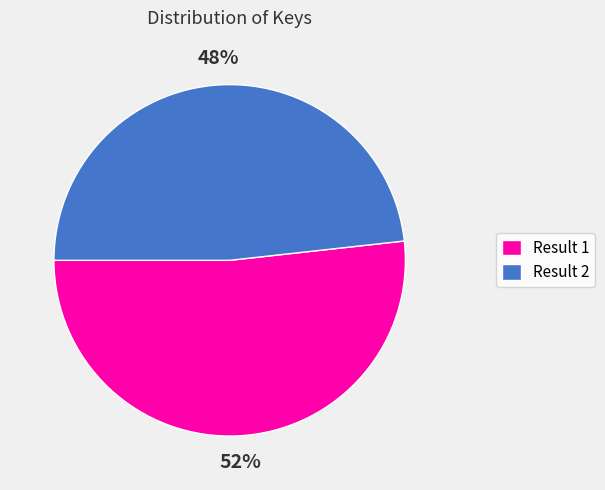

Which category accounts for the majority?

Result 1